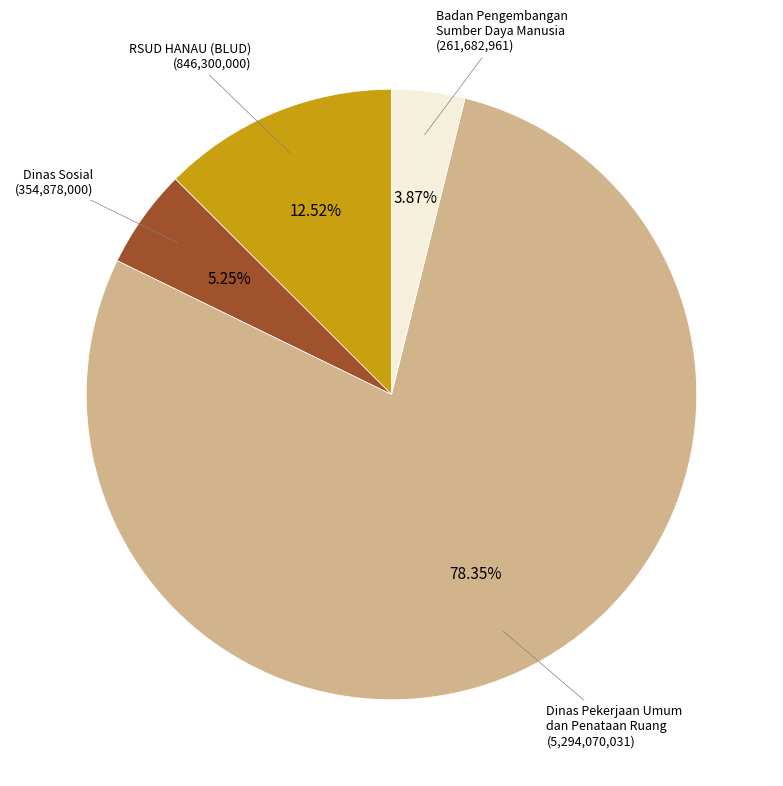

Is there a majority slice in this chart?

Yes